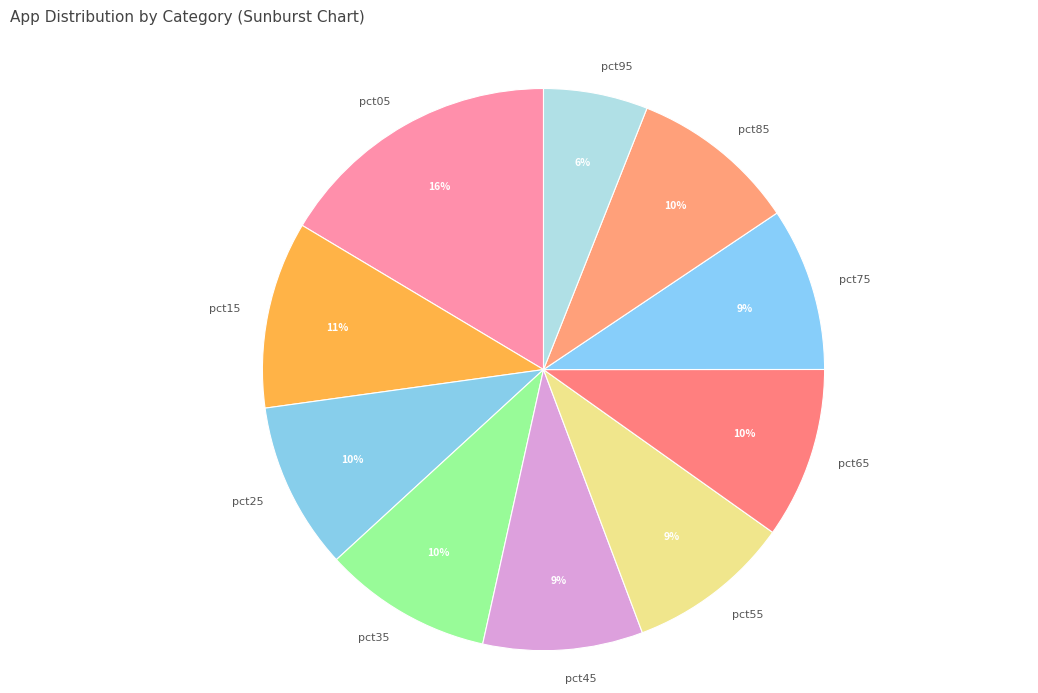

The pct75 slice represents 1% of the pie. True or false?

False